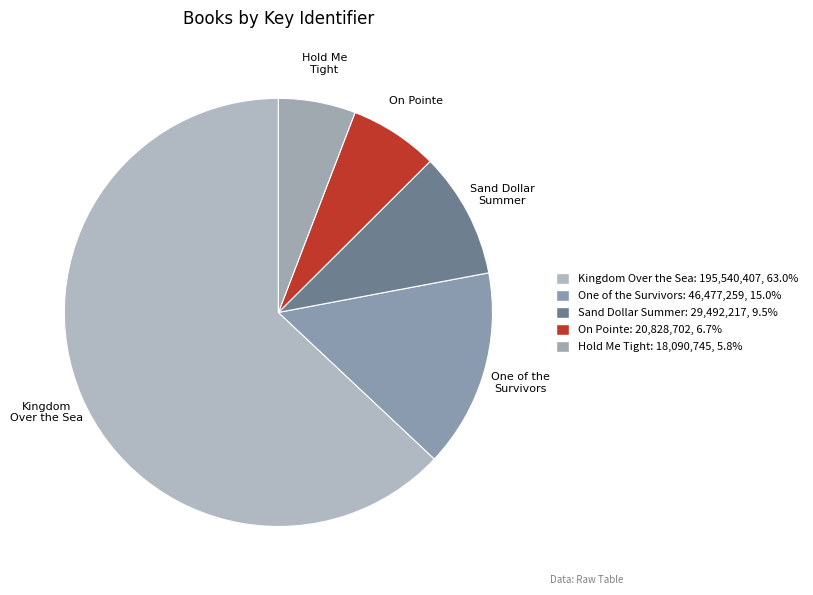

Is it true that Kingdom Over the Sea is 53% of the pie?

False